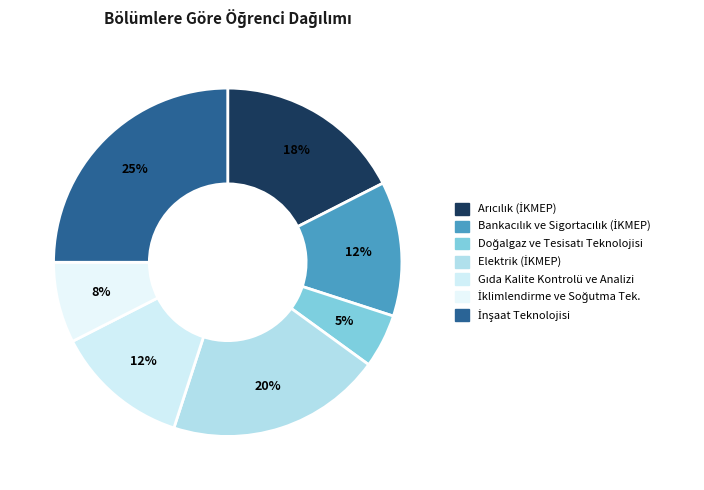

Rank the categories by value from lowest to highest.

Doğalgaz ve Tesisatı Teknolojisi, İklimlendirme ve Soğutma Teknolojisi, Bankacılık ve Sigortacılık(İKMEP), Gıda Kalite Kontrolü ve Analizi, Arıcılık(İKMEP), Elektrik(İKMEP), İnşaat Teknolojisi